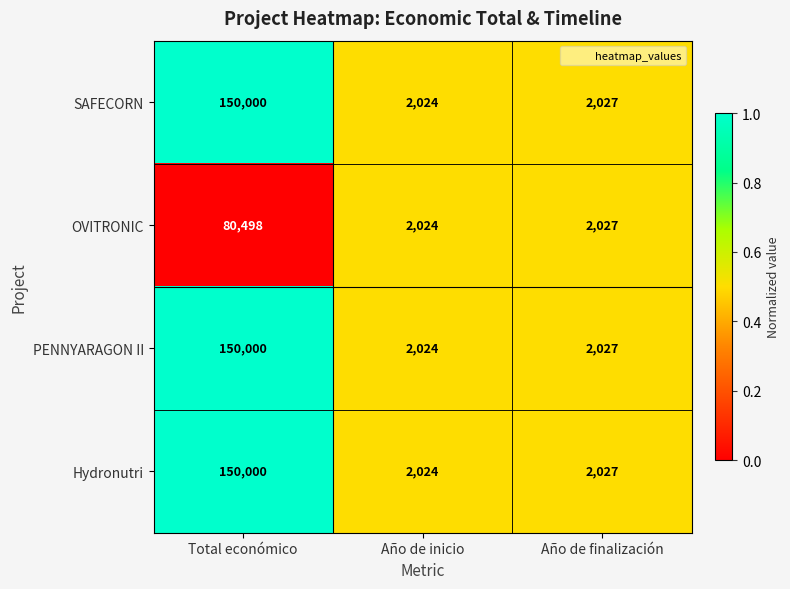

Rank the categories by SAFECORN value from highest to lowest.

Total económico, Año de finalización, Año de inicio